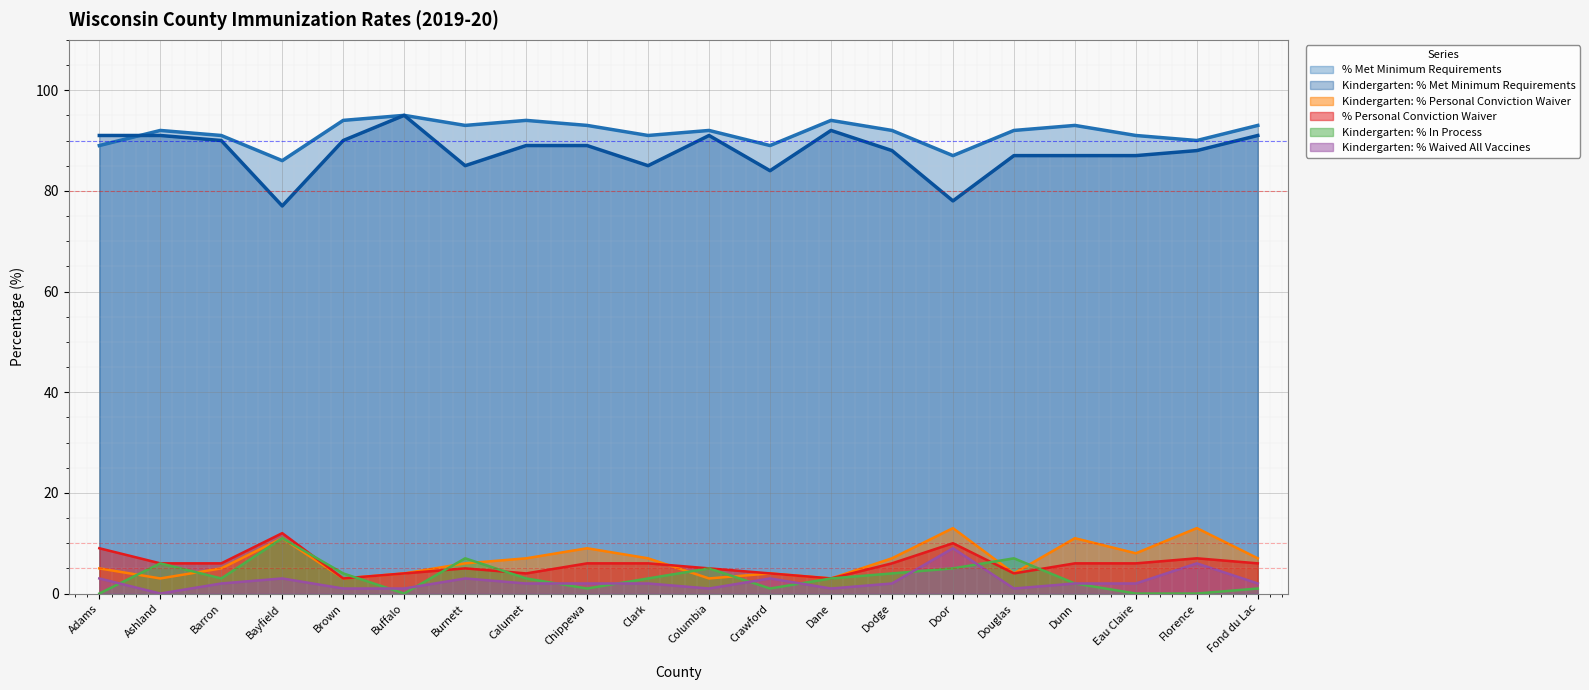

True or false: % Personal Conviction Waiver and Kindergarten: % Met Minimum Requirements intersect in this chart.

False